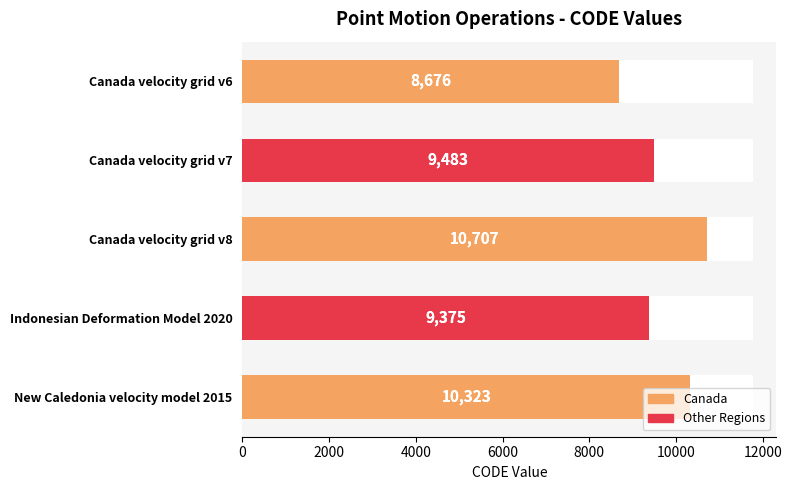

What is the difference between the second highest and second lowest values?

948